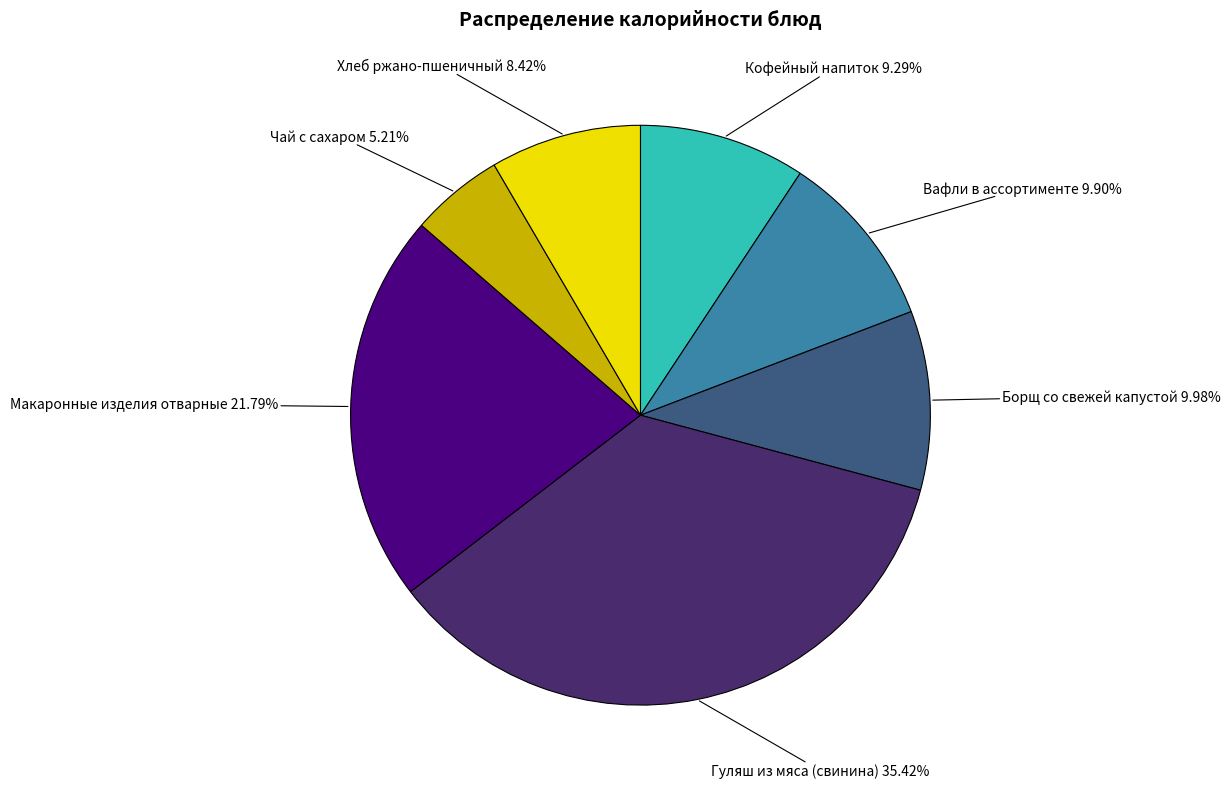

Is there any slice that represents more than half of the pie?

No